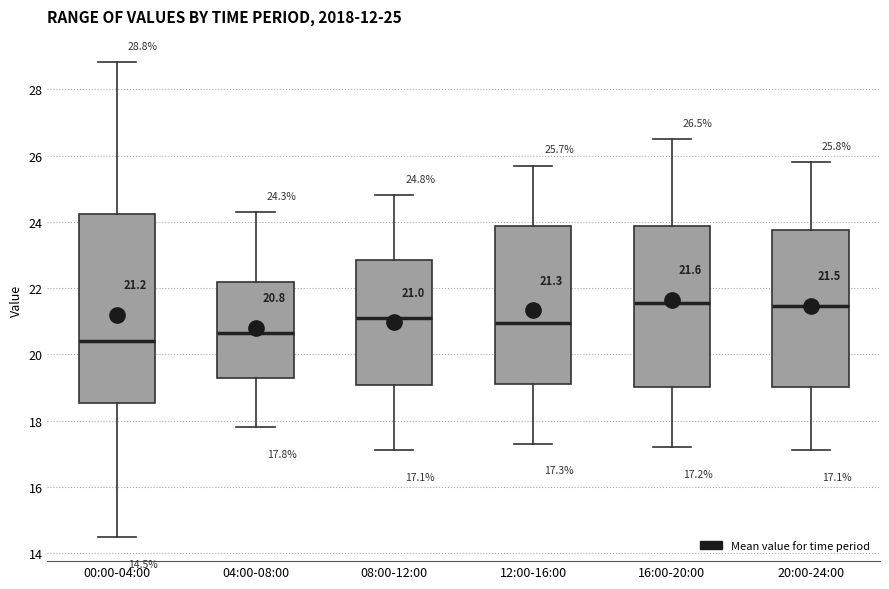

Which box is the tallest, from its lower edge to its upper edge?

00:00-04:00